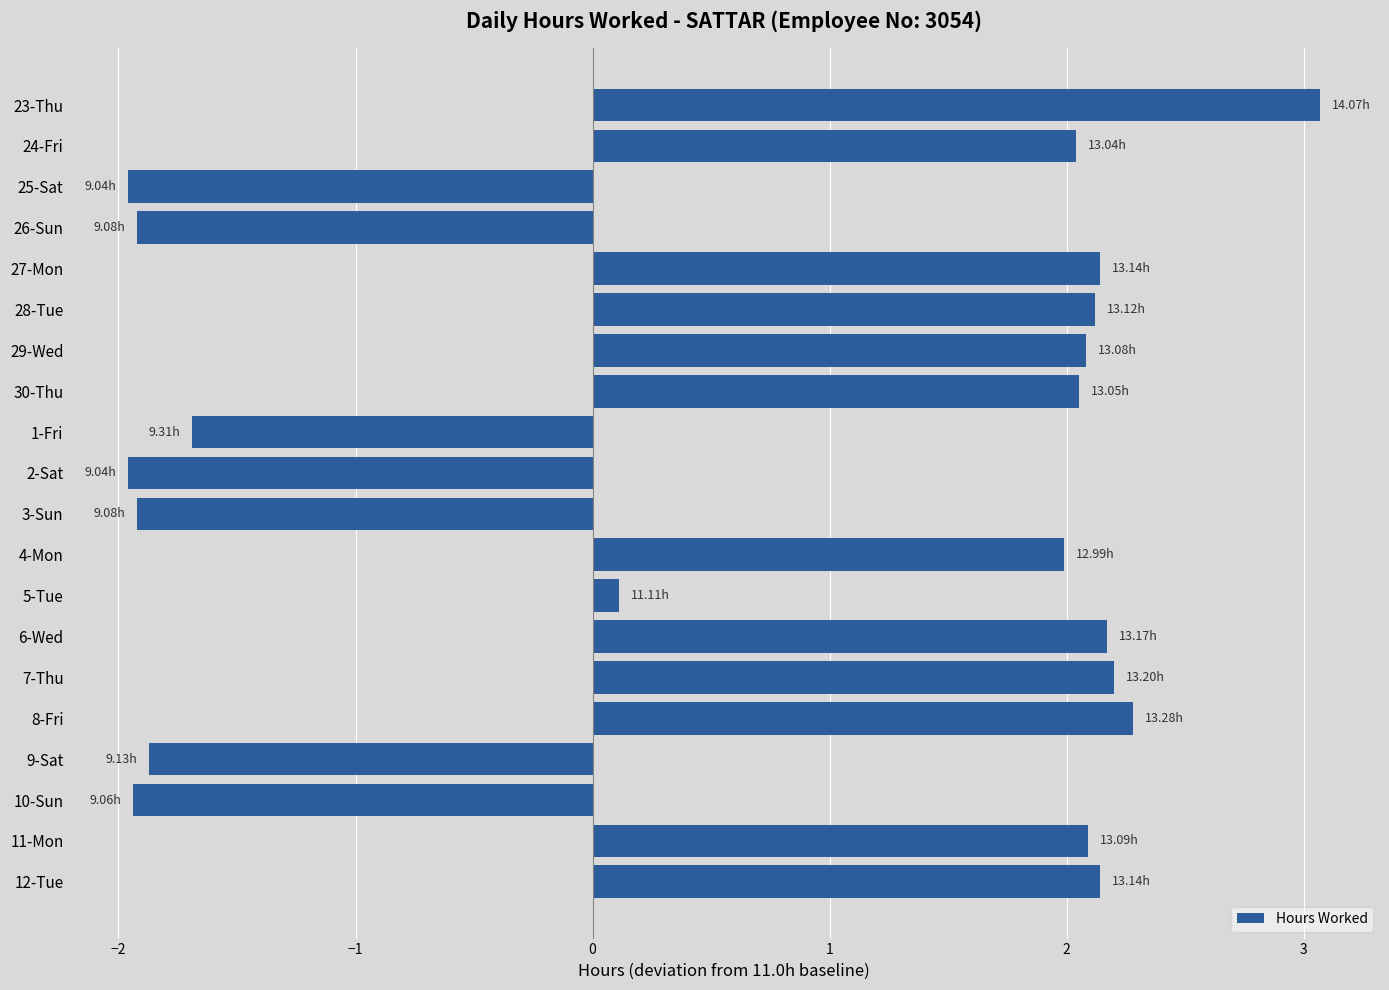

How many bars are there in total?

20